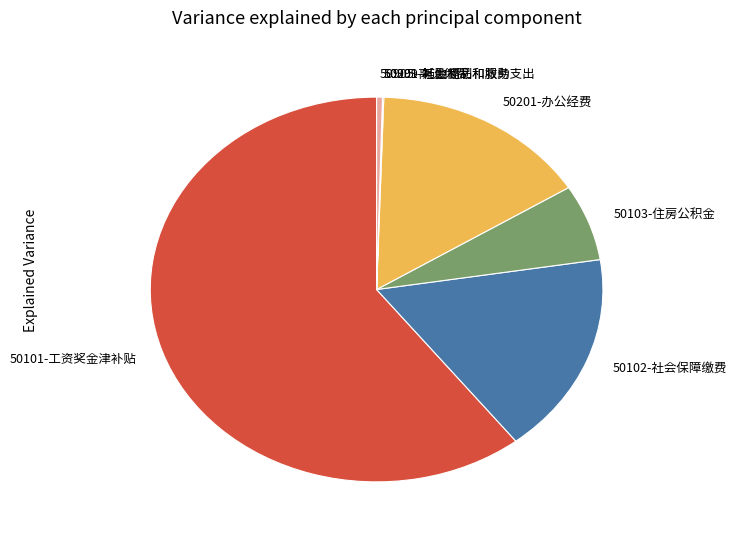

True or false: 50101-工资奖金津补贴 accounts for 61% of the total.

True